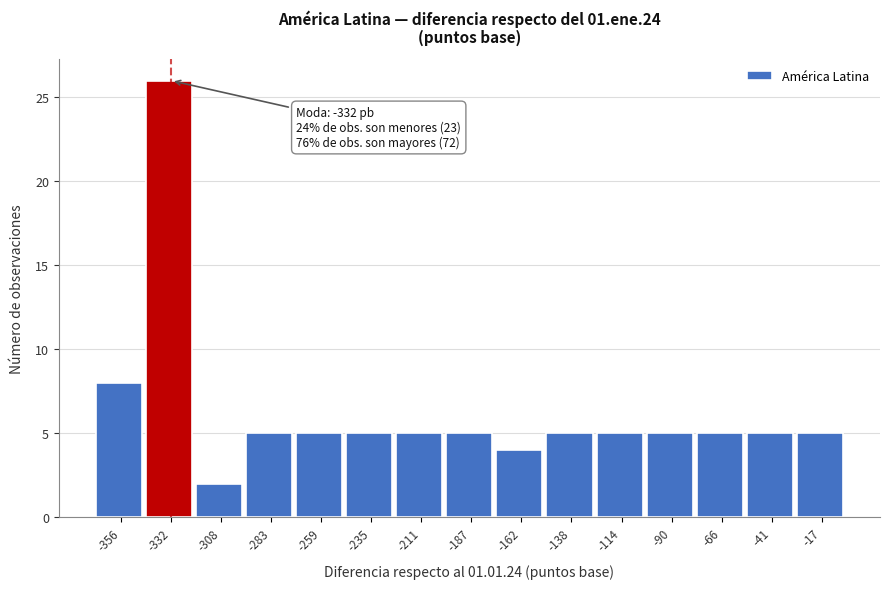

Which range on the x-axis has the tallest bar?

-345 to -320